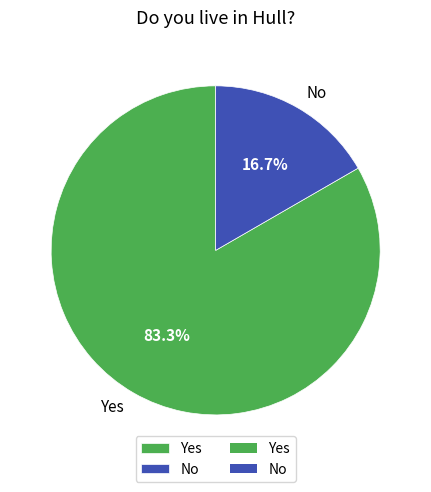

True or false: Yes accounts for 76% of the total.

False